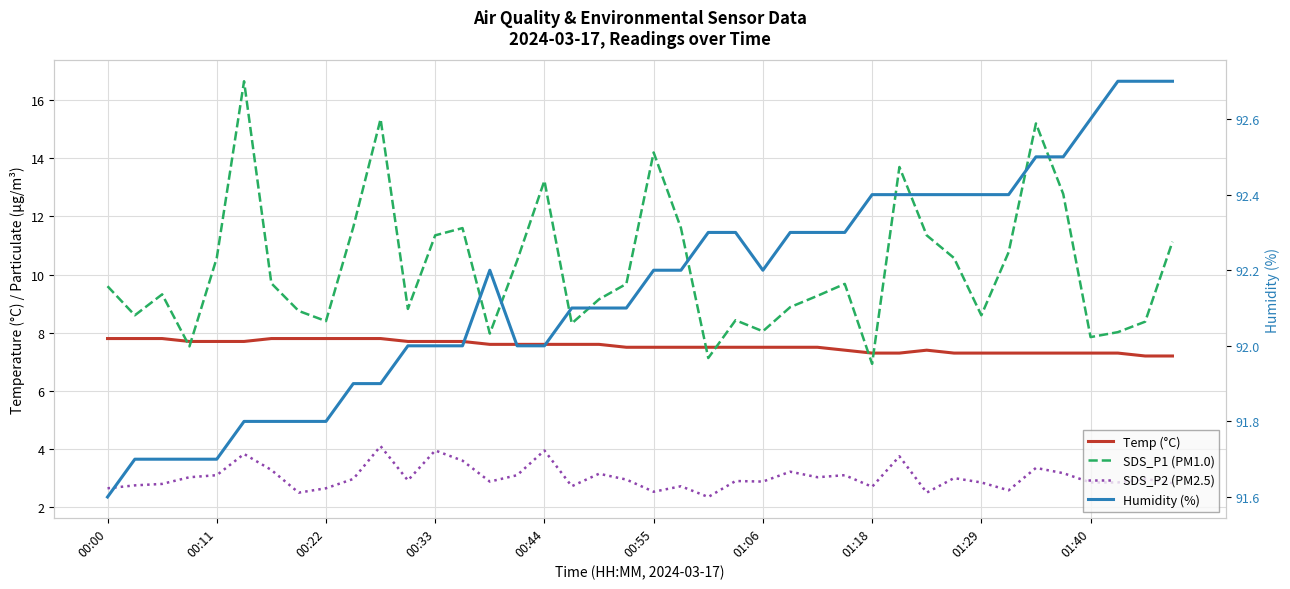

True or false: SDS_P2 (PM2.5) has a value of 2.5 at 01:18.

True